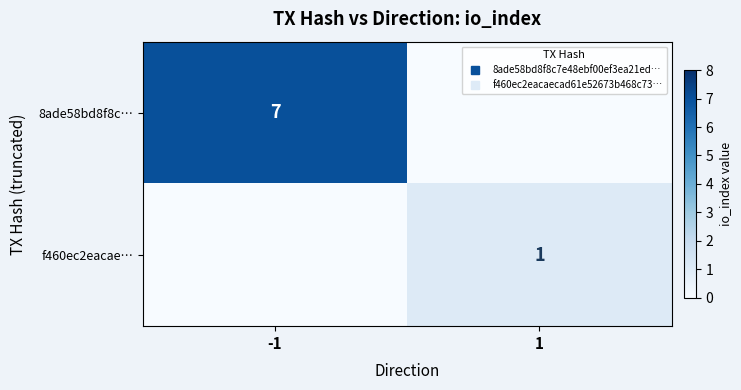

Which series has the largest range (max minus min)?

8ade58bd8f8c…